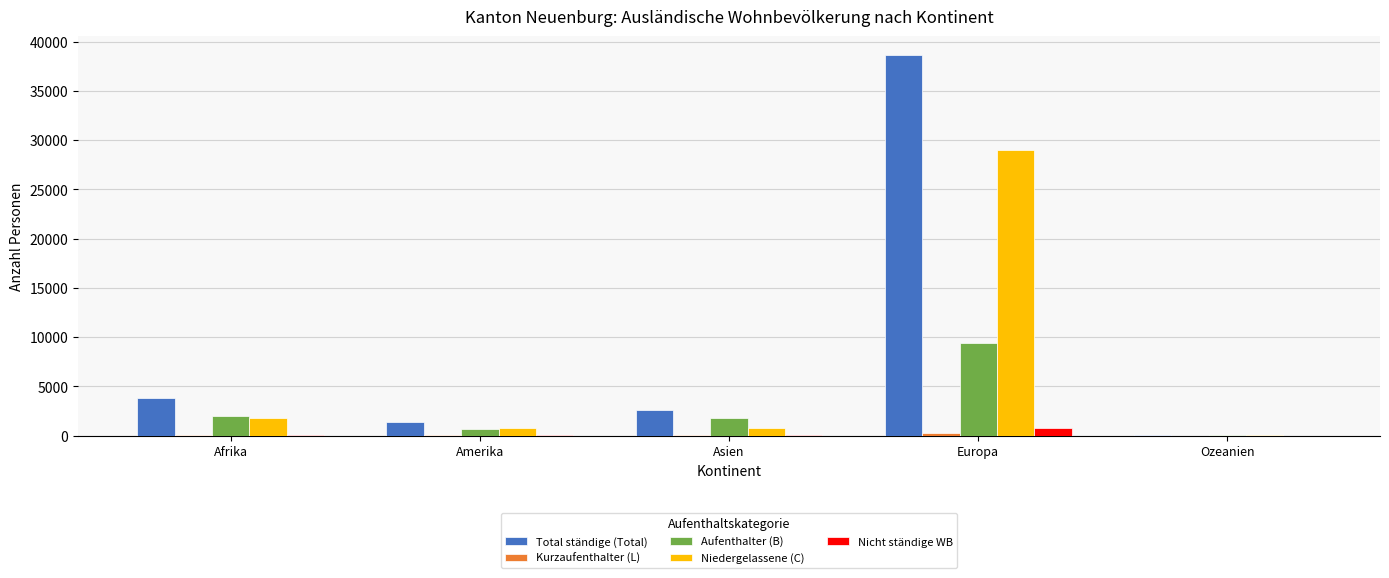

True or false: Niedergelassene (C) has a value of 29026 at Europa.

True